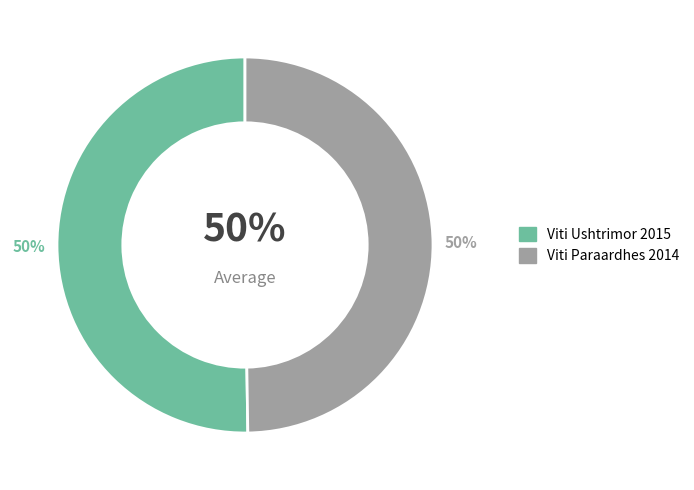

Is it true that Viti Paraardhes 2014 is 50% of the pie?

True